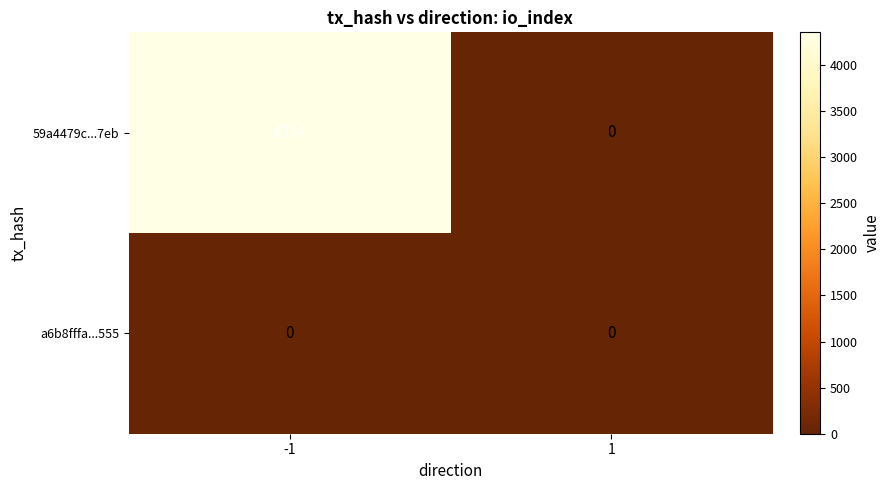

How many data points does each series have?

2